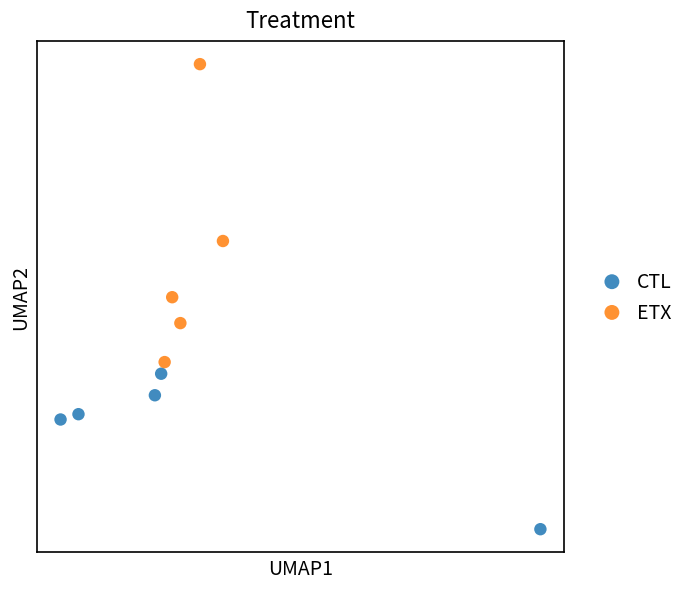

Which series contains the highest Y value?

ETX